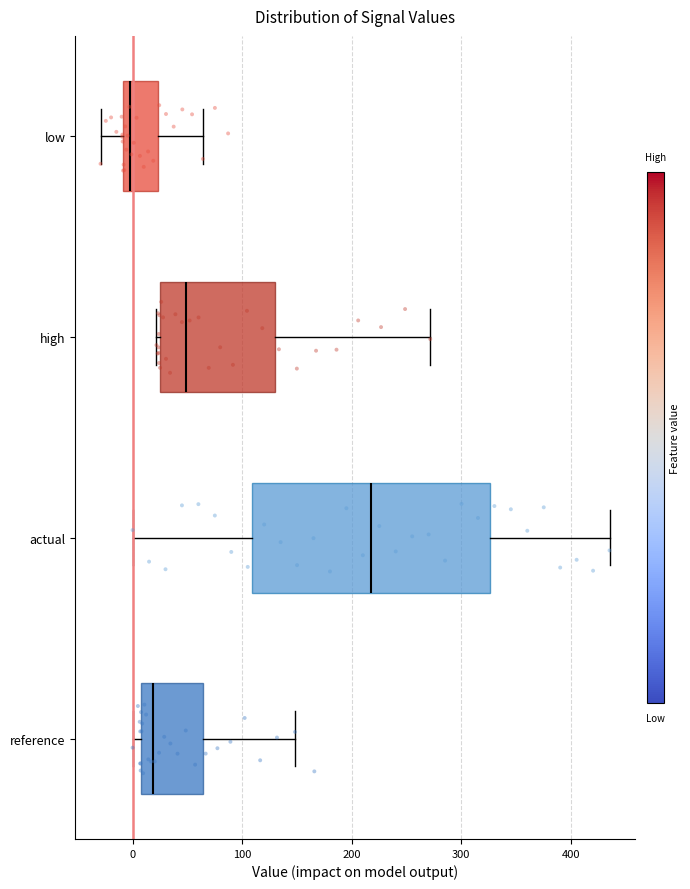

Which box is the widest, from its left edge to its right edge?

actual